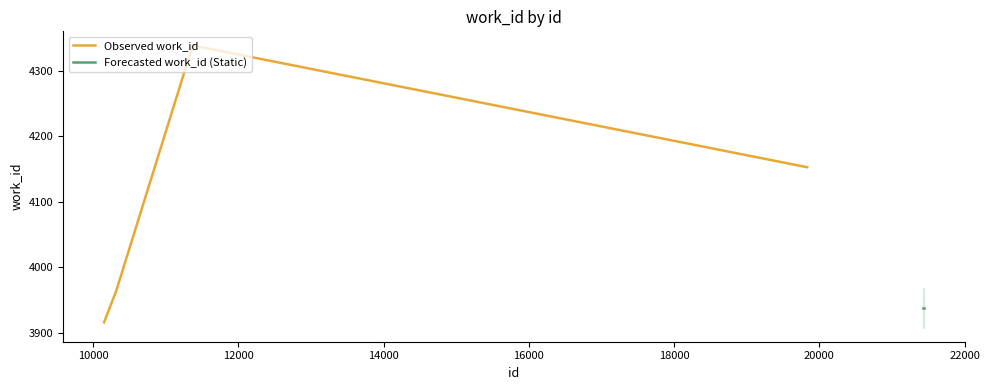

Reading left to right, what are all the values shown in this chart?

Observed work_id: 3916	3963	4339	4153
Forecasted work_id (Static): 3938	3938	3938	3938